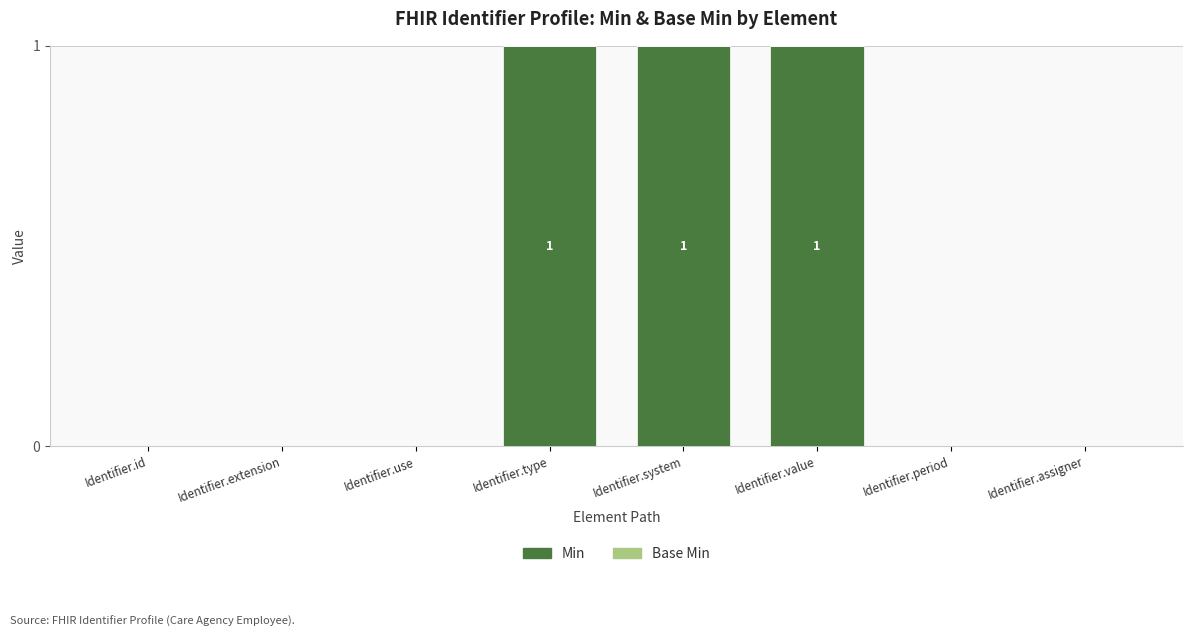

The value at Identifier.period is 0. True or false?

True